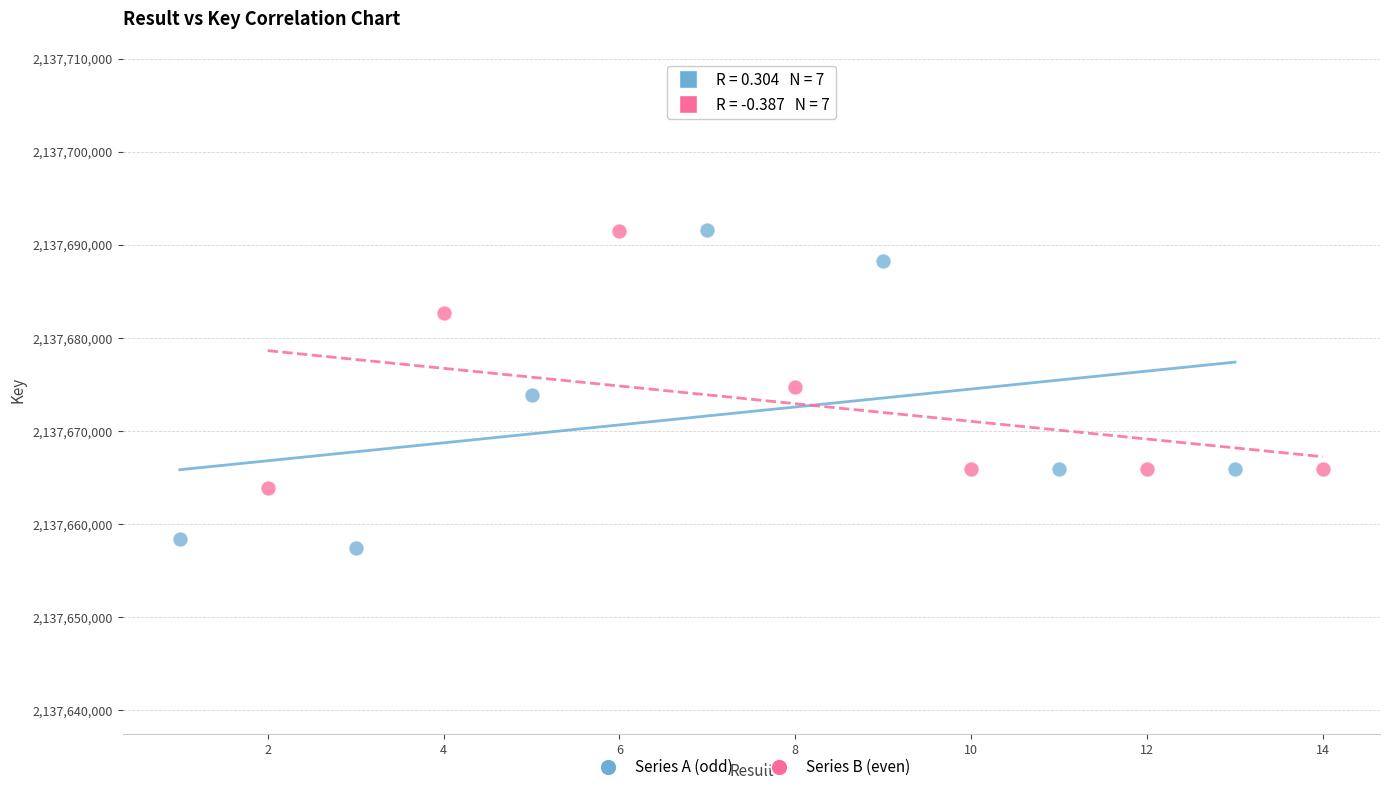

What are all the series names shown in the legend?

Series A (odd), Series B (even)